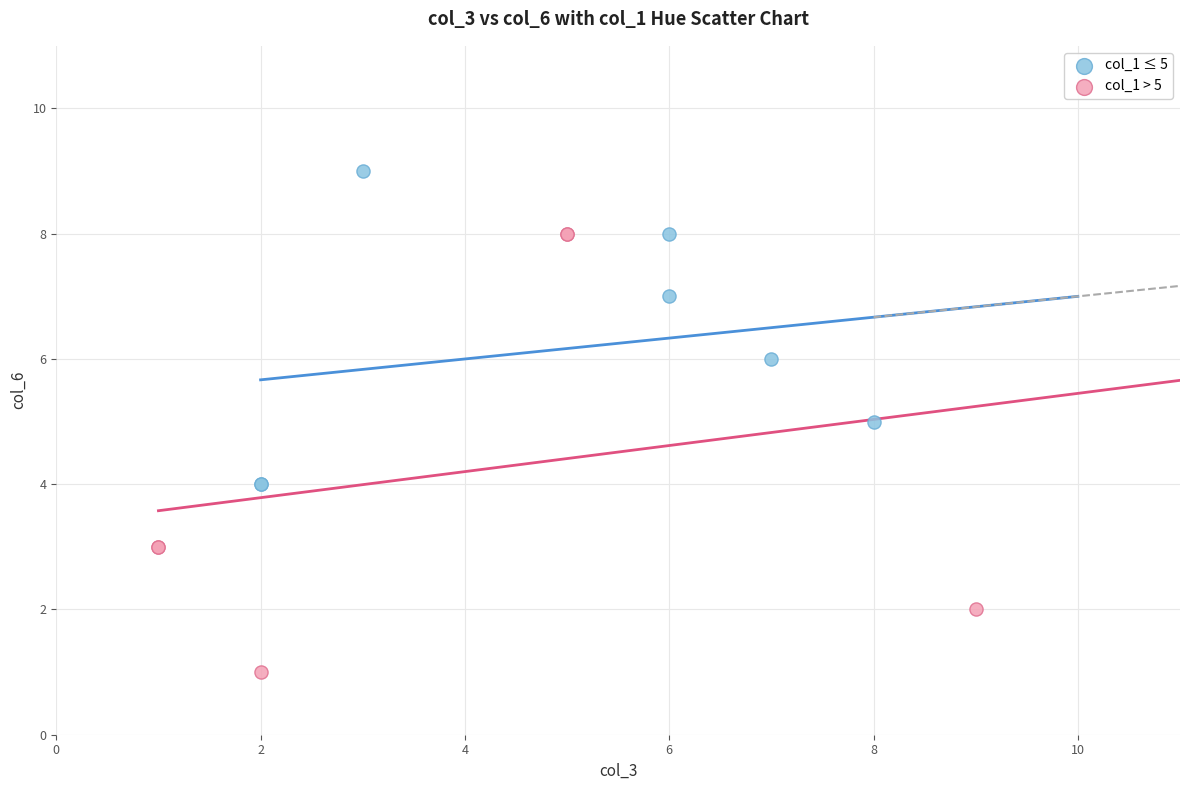

Which series reaches the minimum Y coordinate?

col_1 > 5